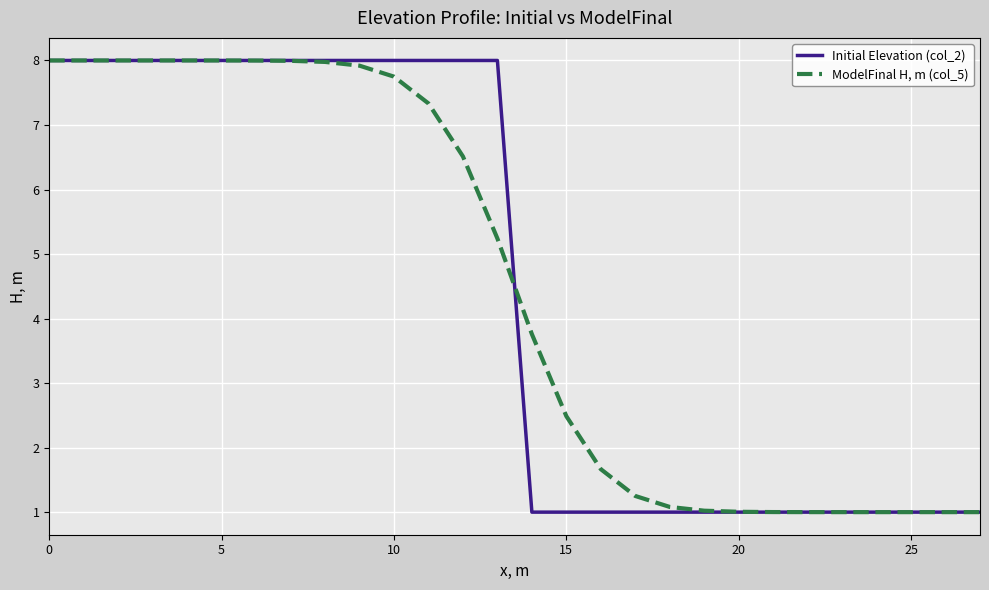

How many lines are shown in the chart?

2